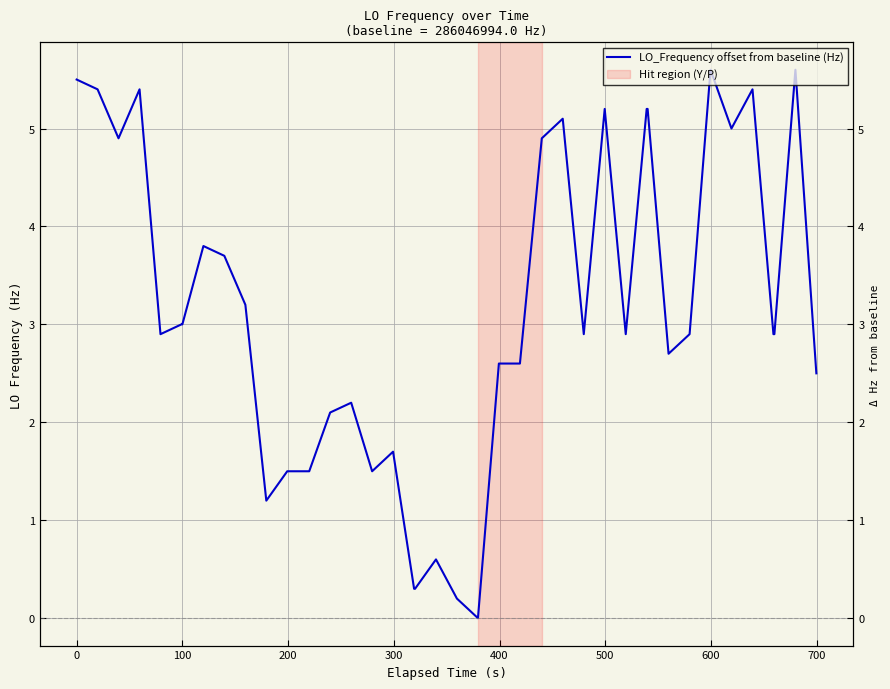

True or false: the data has more than 2 interior local peaks.

True